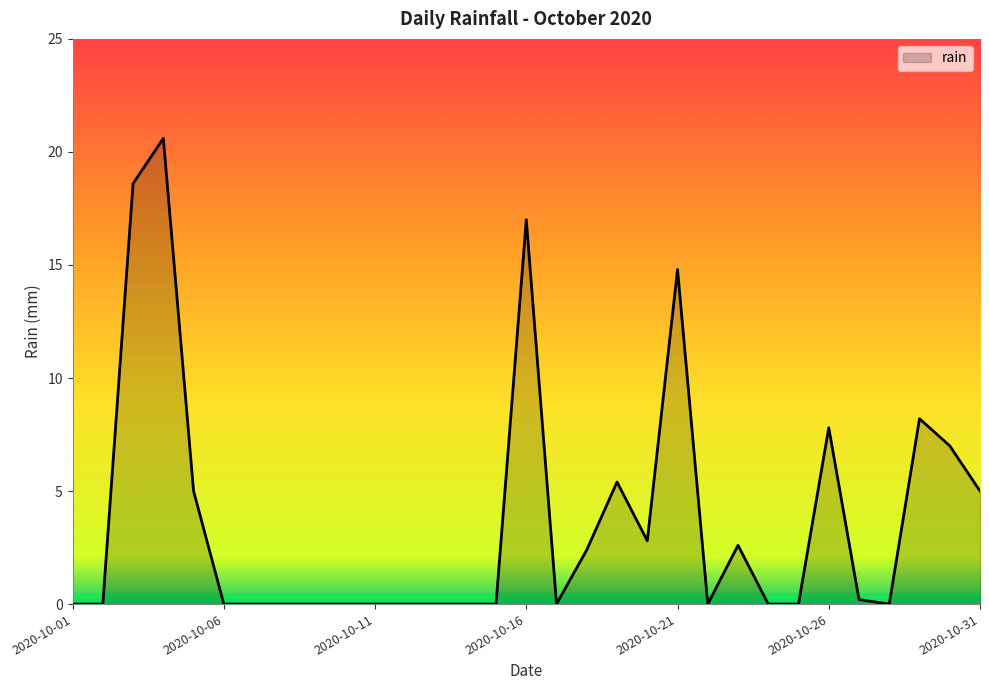

What is the greatest value displayed?

20.6